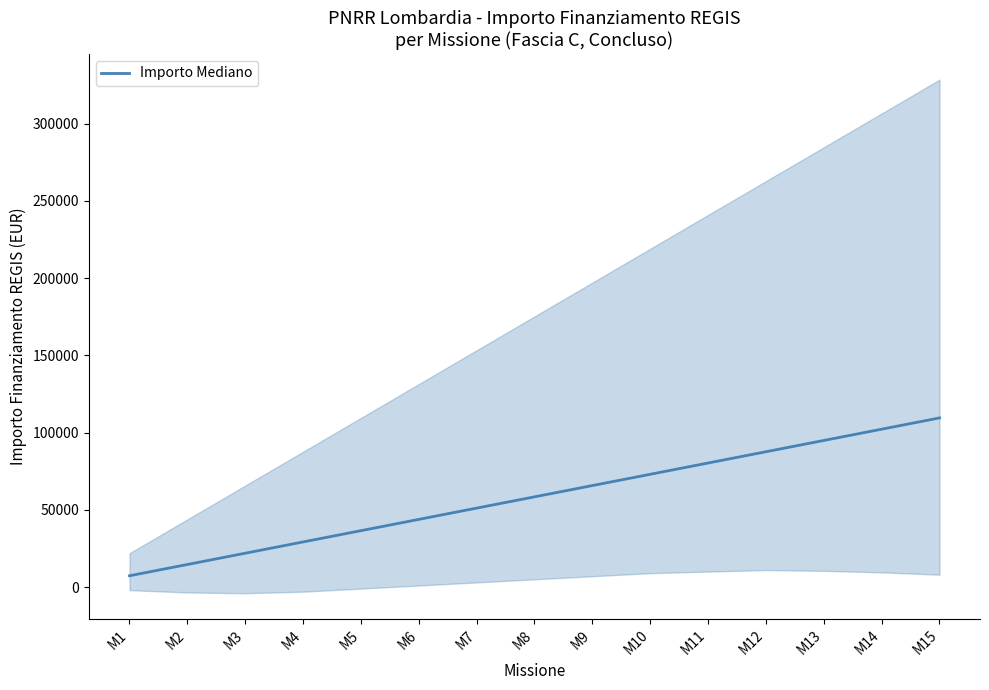

Rank the categories by value from highest to lowest.

M15, M14, M13, M12, M11, M10, M9, M8, M7, M6, M5, M4, M3, M2, M1